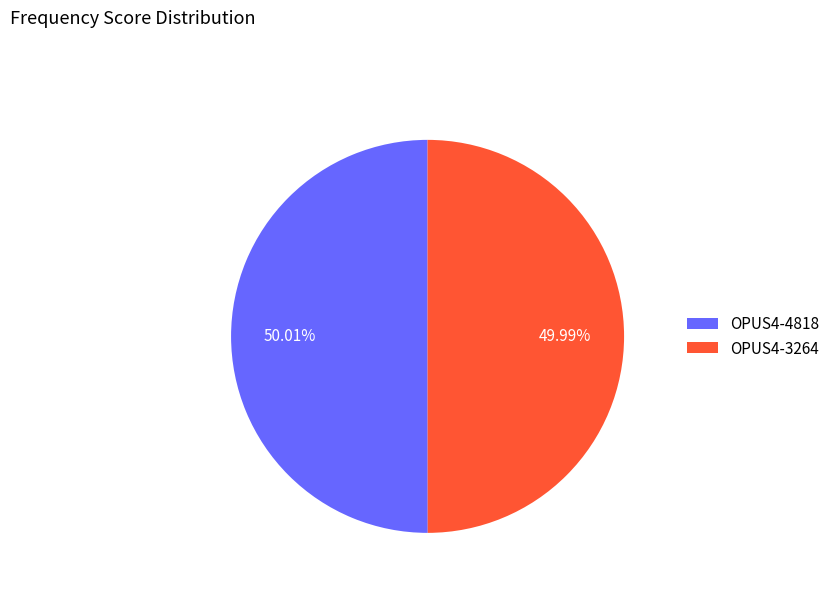

Count the number of slices in the pie.

2